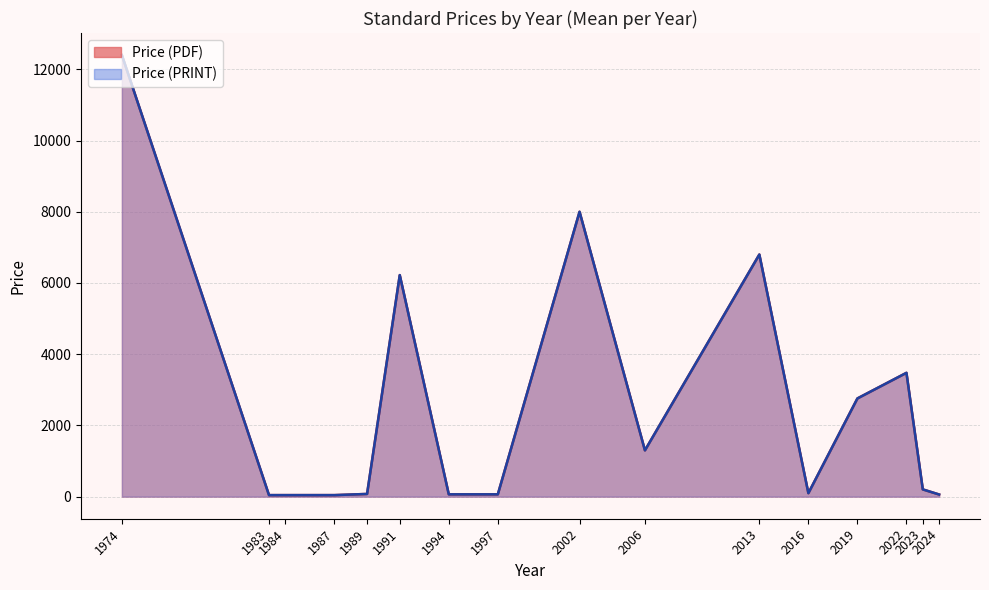

Rank the series by their maximum value, from lowest to highest.

Price (PDF), Price (PRINT)